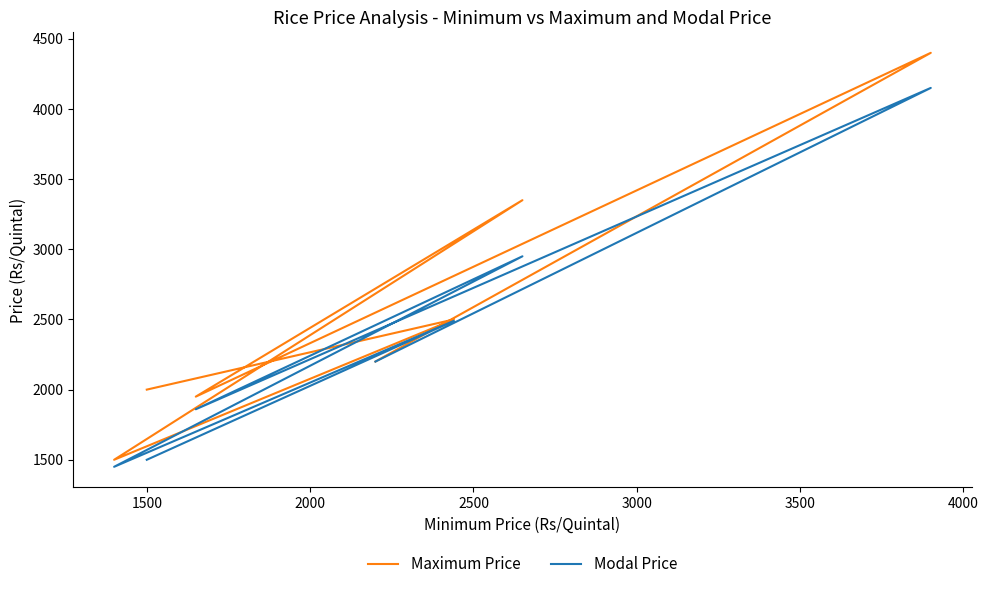

True or false: Maximum Price and Modal Price intersect in this chart.

False